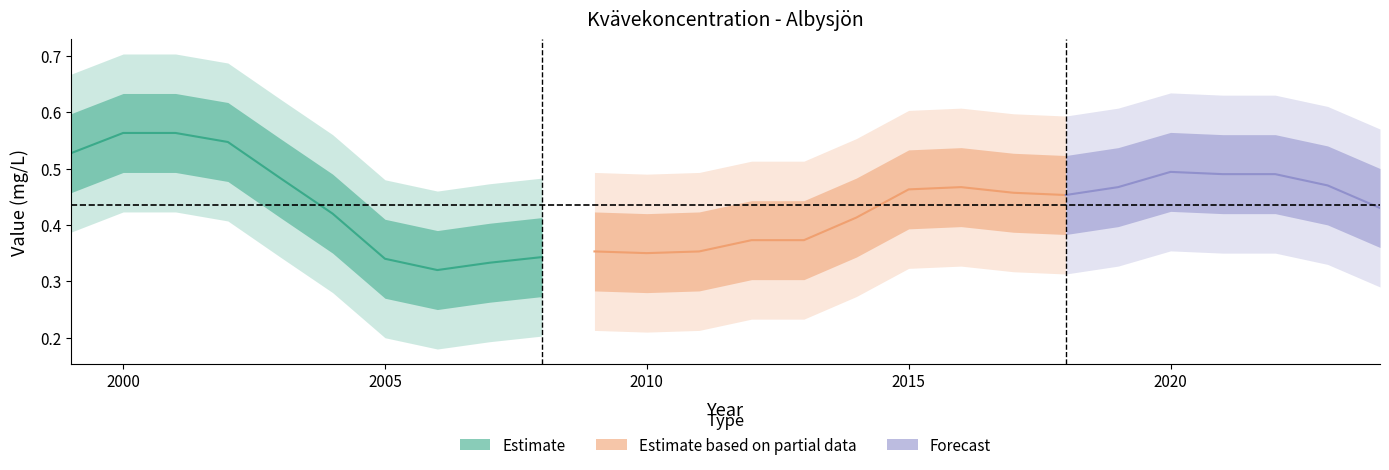

Count the Albysjön_lower values in the range 0 to 1.

26